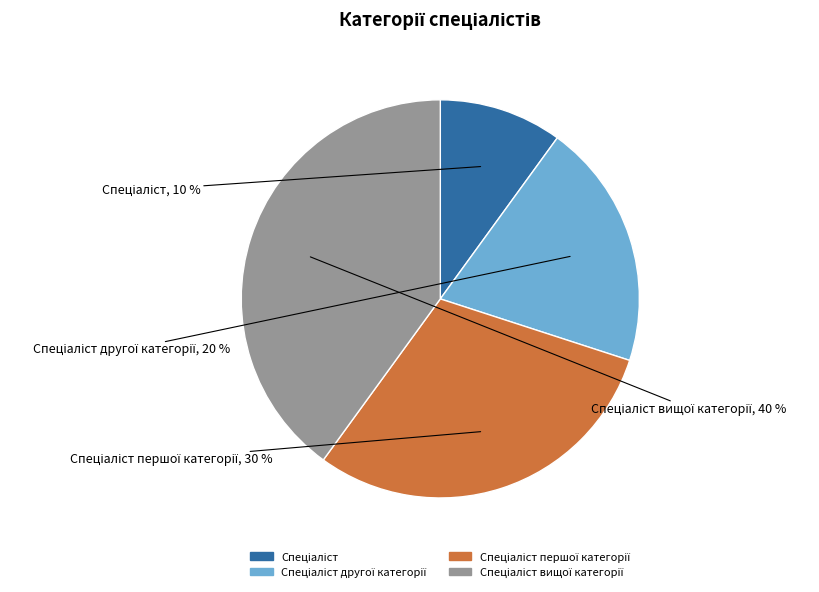

How many segments does this pie chart have?

4